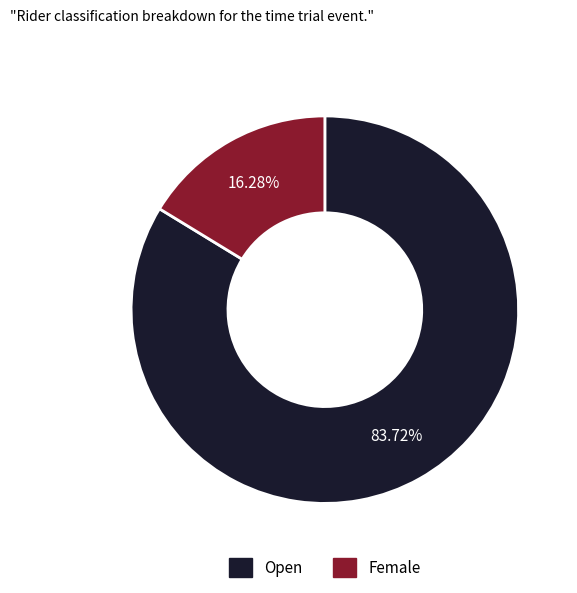

What is the smallest slice in the pie chart?

Female